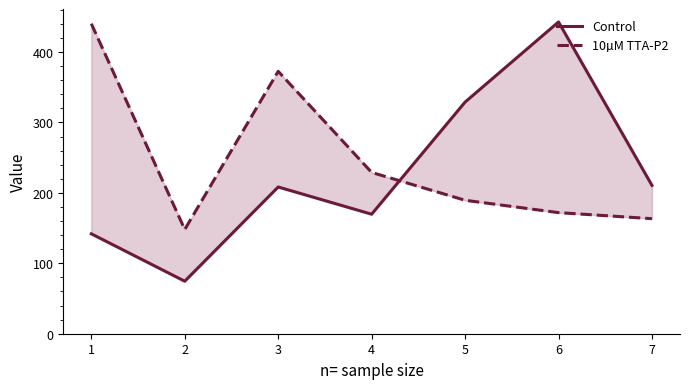

True or false: 10µM TTA-P2 and Control cross at least once.

True